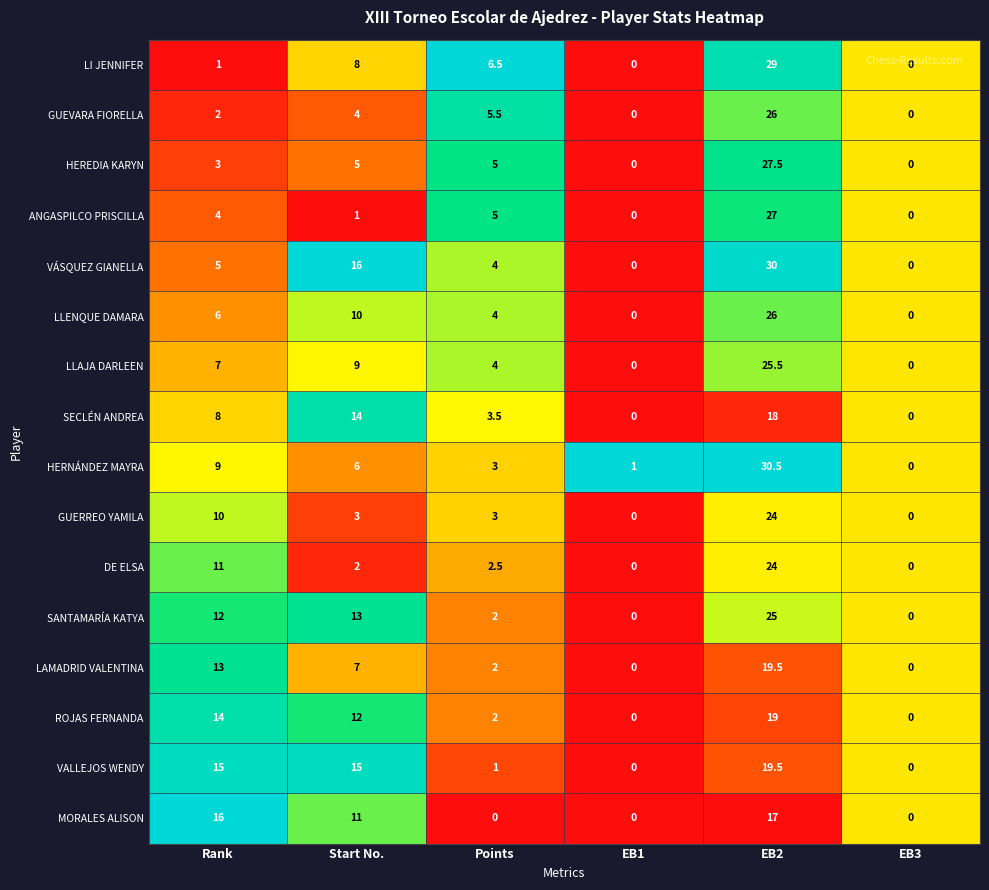

How many SECLÉN ANDREA values are between 0 and 14?

5